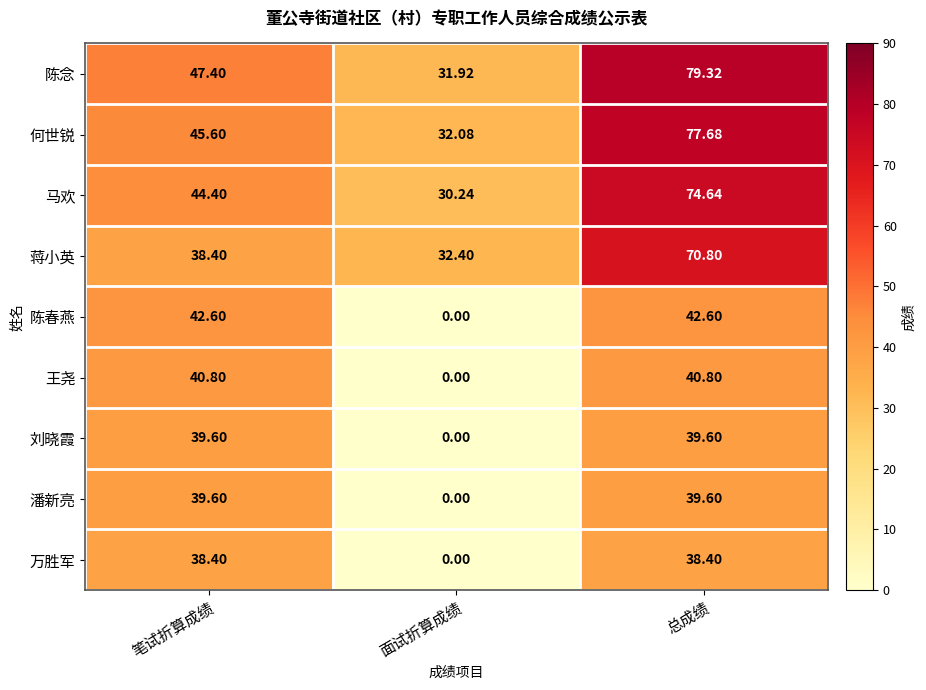

How many distinct data groups are displayed?

9